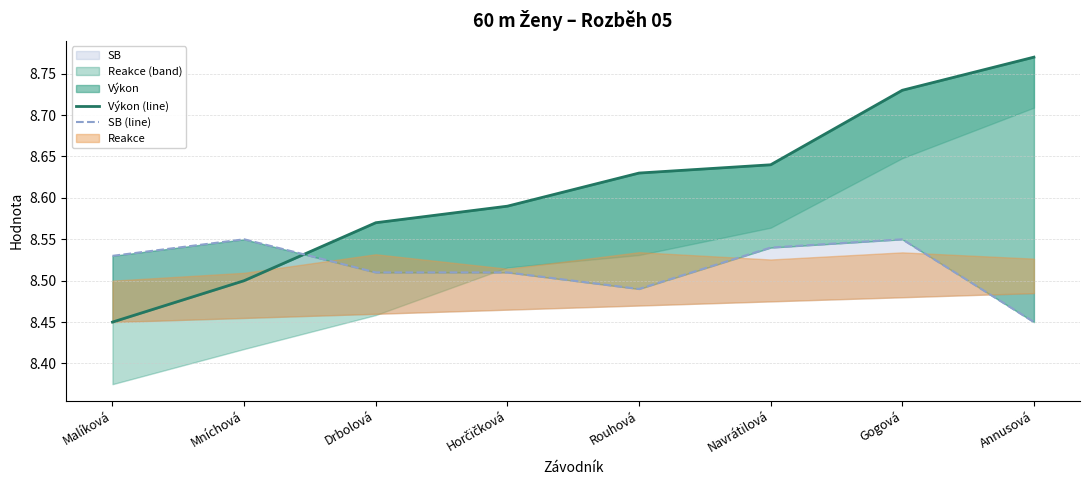

Between which two adjacent categories do Výkon (line) and SB (line) first intersect?

Mníchová and Drbolová